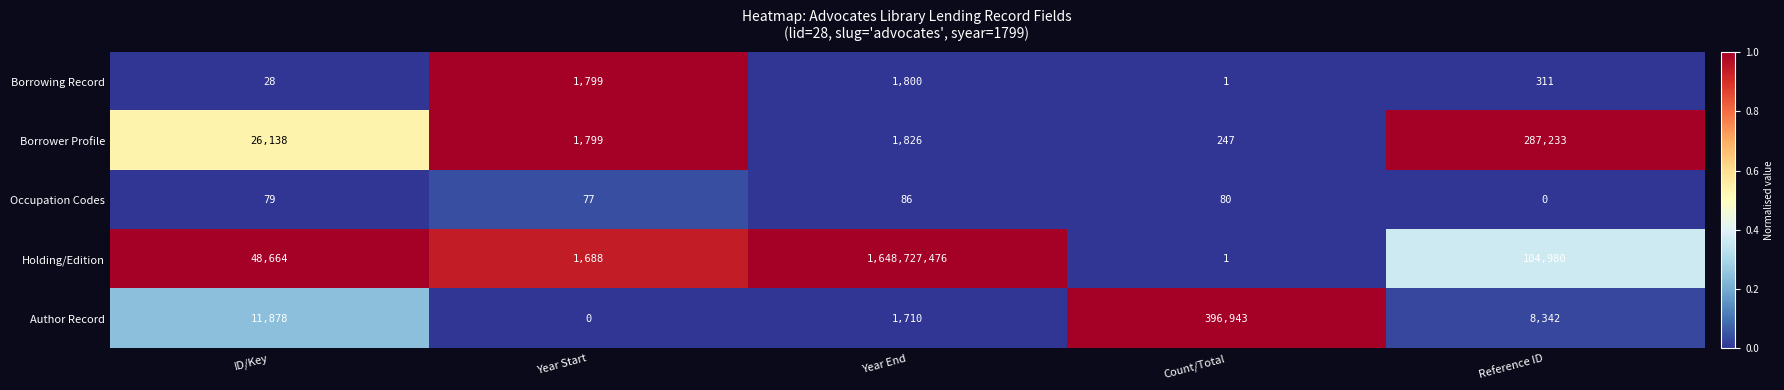

Where is Borrowing Record nearest to the value 900?

Reference ID